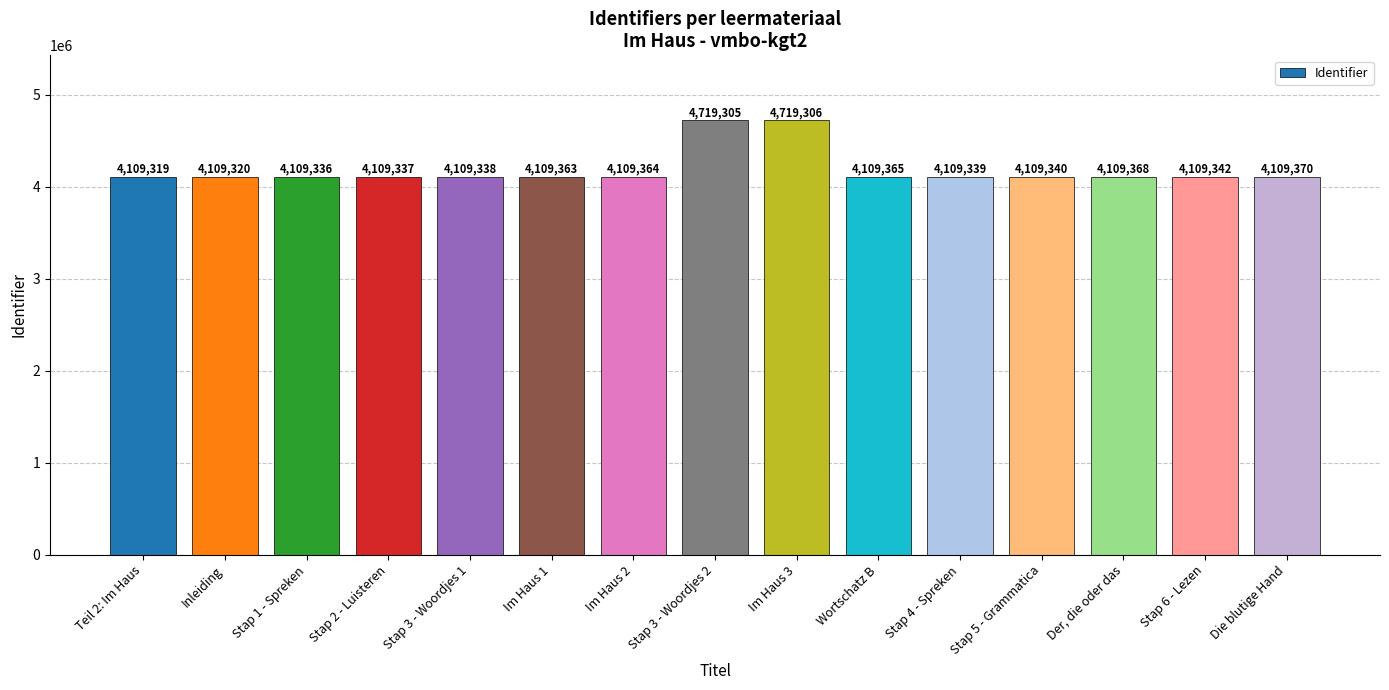

What position from the left is Inleiding?

2